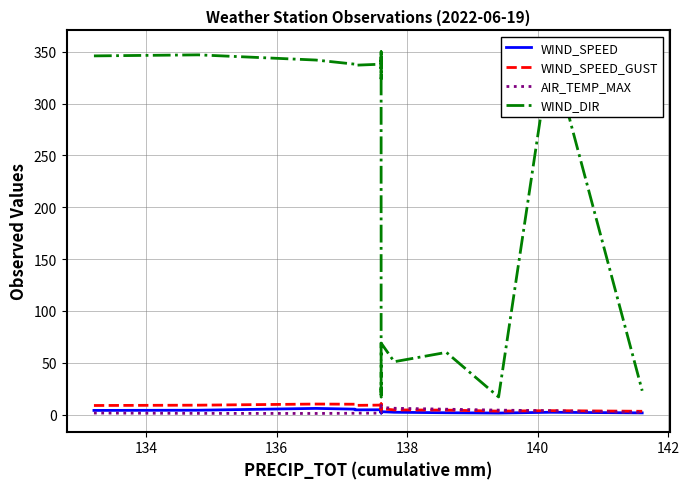

What is the minimum value shown in the chart?

1.1